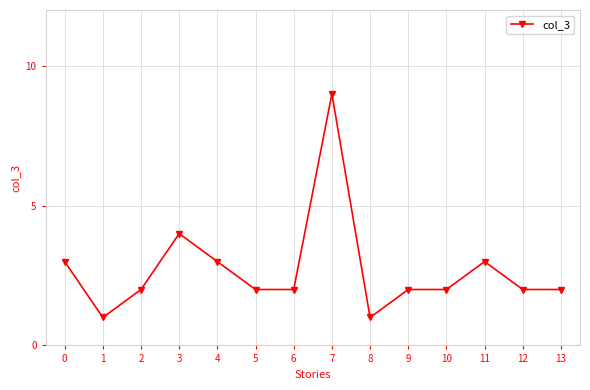

How many distinct data groups are displayed?

1